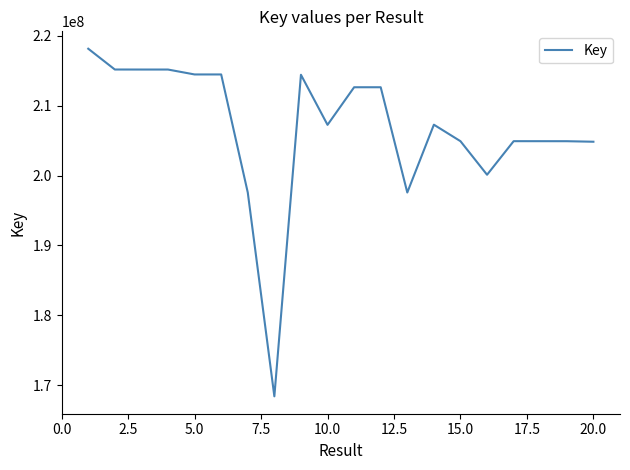

What is the difference between the maximum and minimum values?

49766074